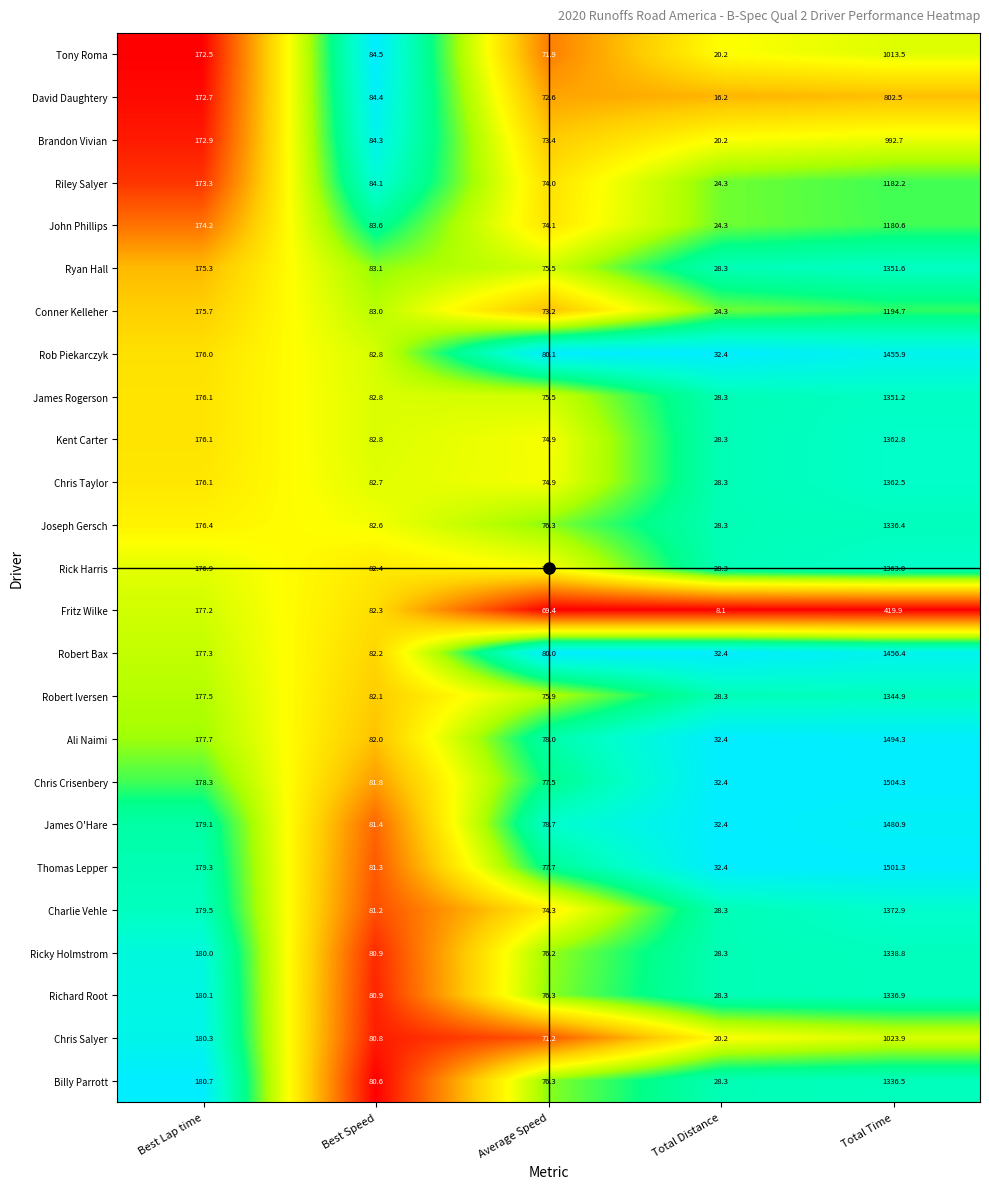

What is the difference between the maximum and minimum values in the Richard Root series?

1308.6